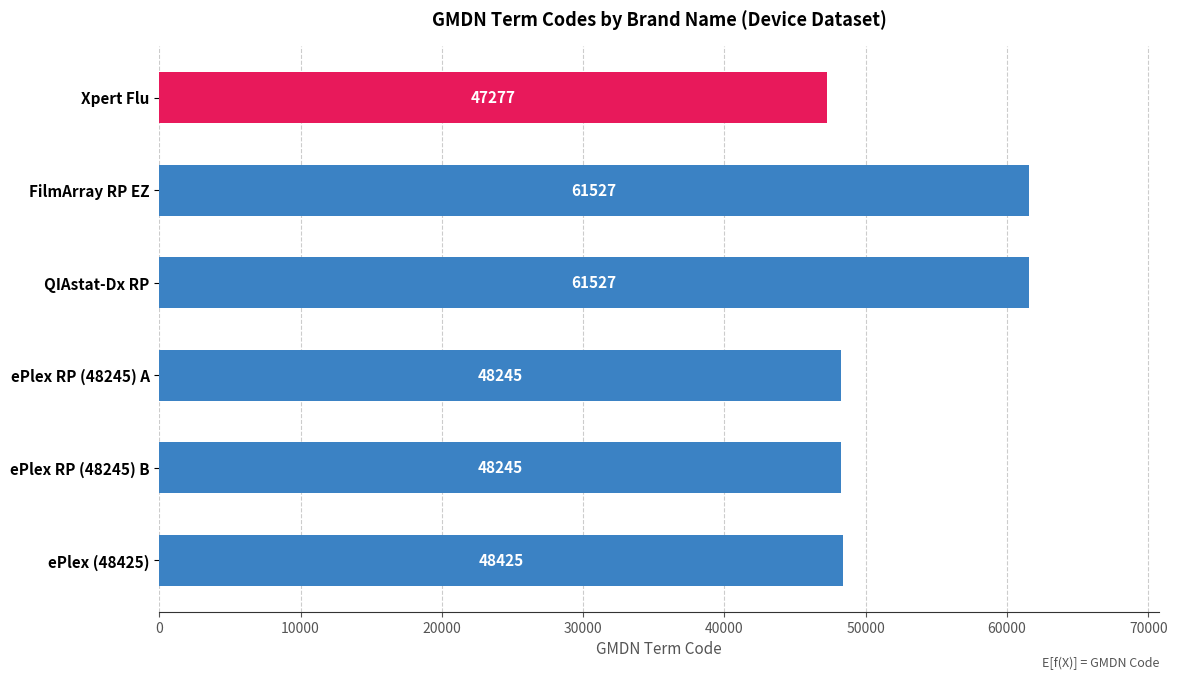

What is the difference between the maximum and second lowest values?

13282